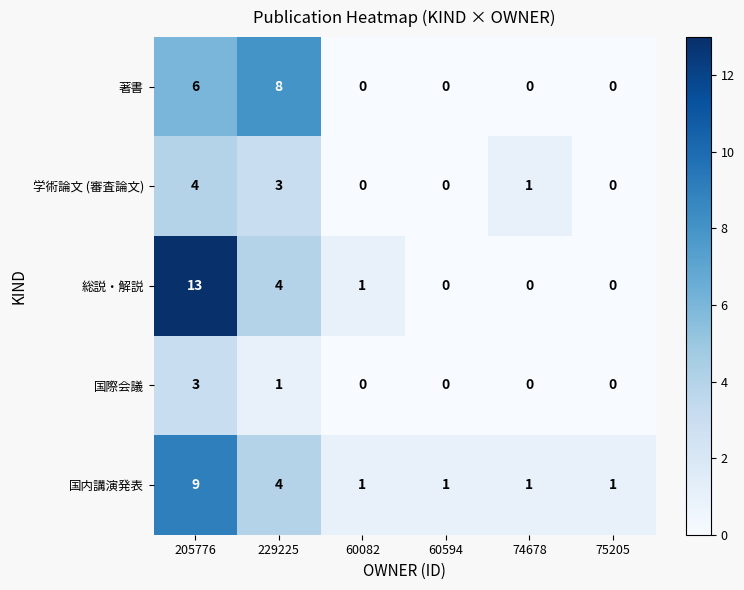

What is the difference between the 国際会議 values at 74678 and 205776?

3